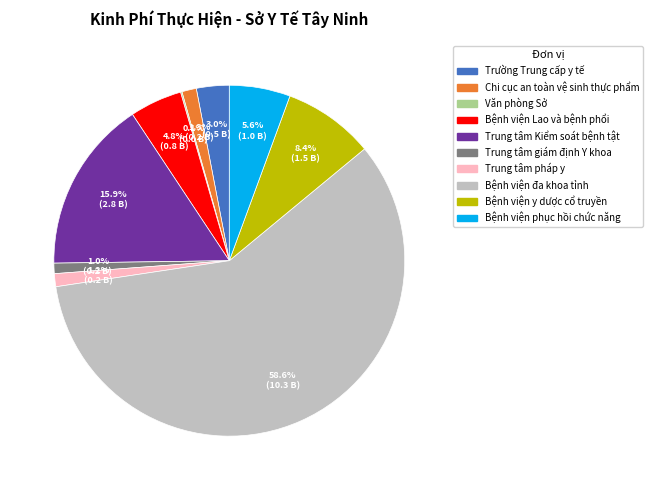

What is the largest slice in the pie chart?

Bệnh viện đa khoa tỉnh